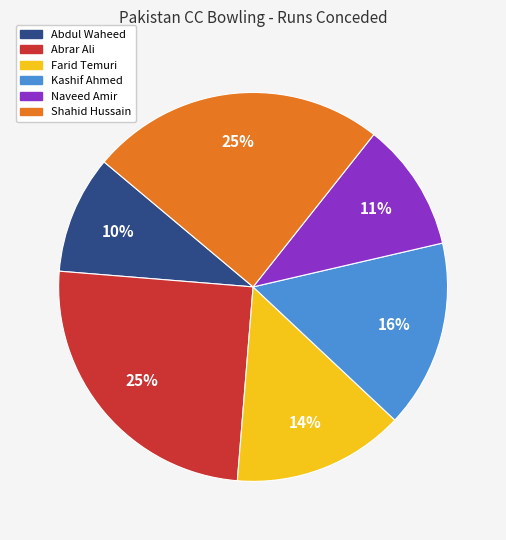

To the nearest percent, what is the average slice percentage?

17%